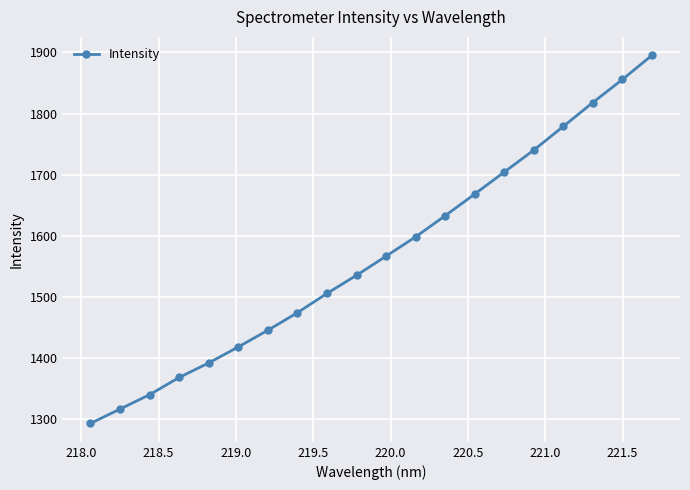

What is the greatest value displayed?

1895.2